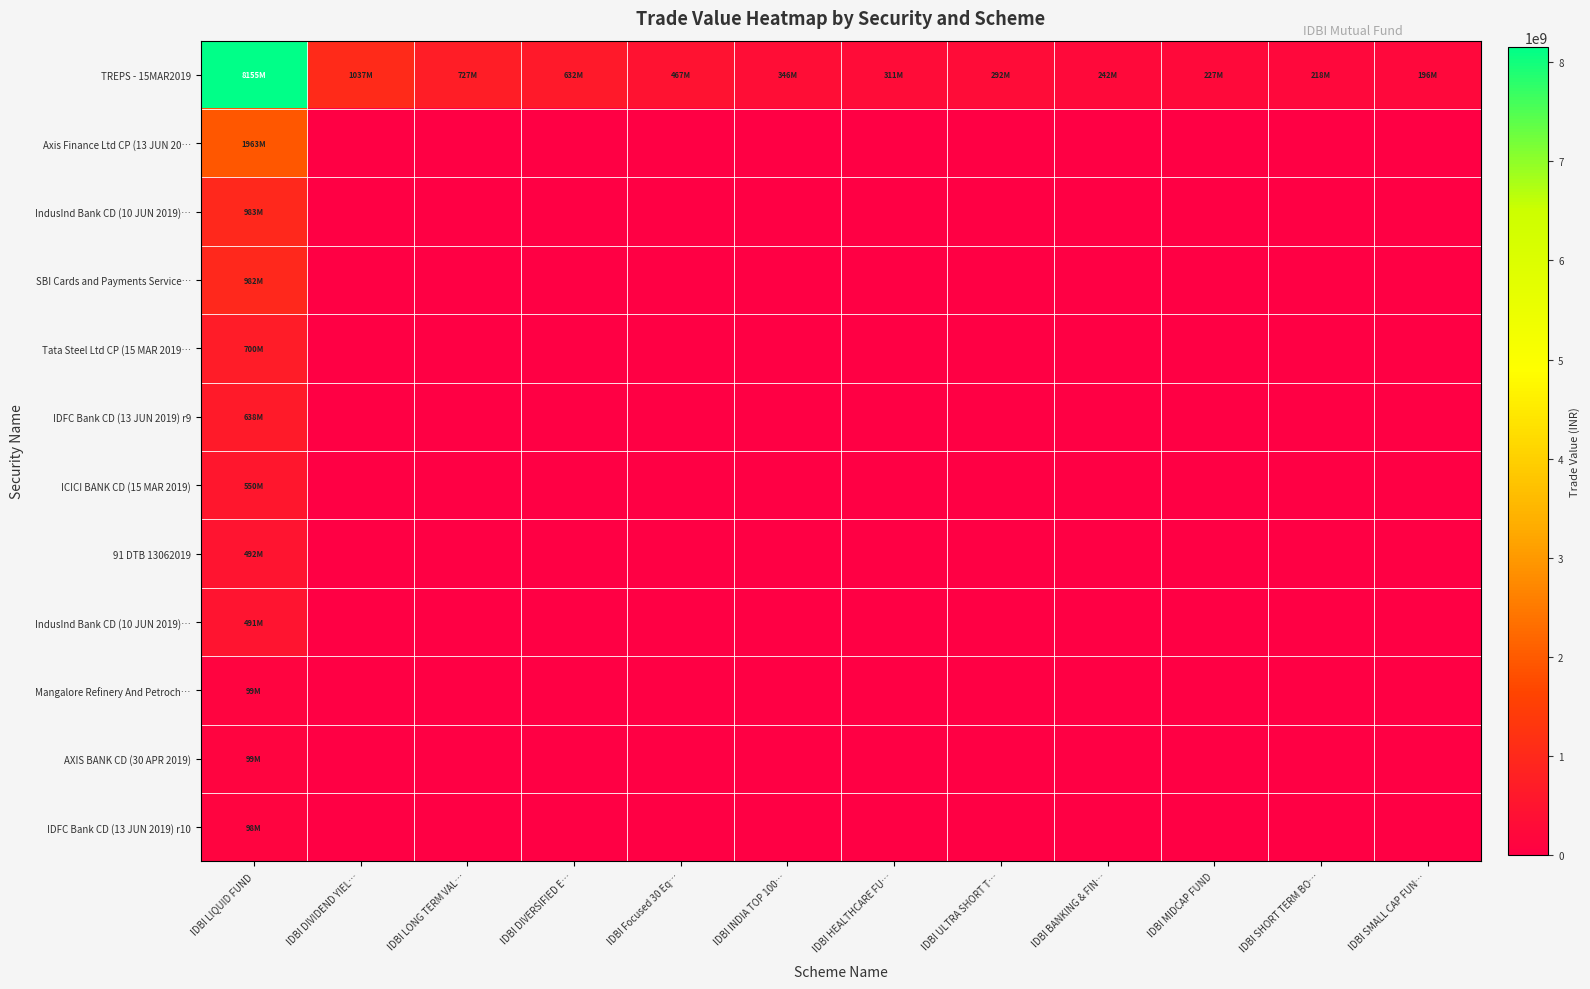

Between IDBI LIQUID FUND and IDBI ULTRA SHORT T…, which is larger?

IDBI LIQUID FUND